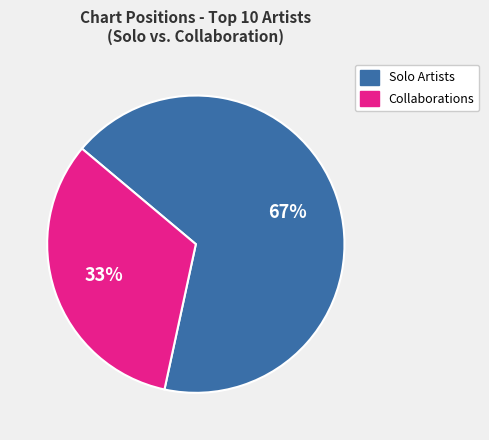

To the nearest percent, what is the average slice percentage?

50%